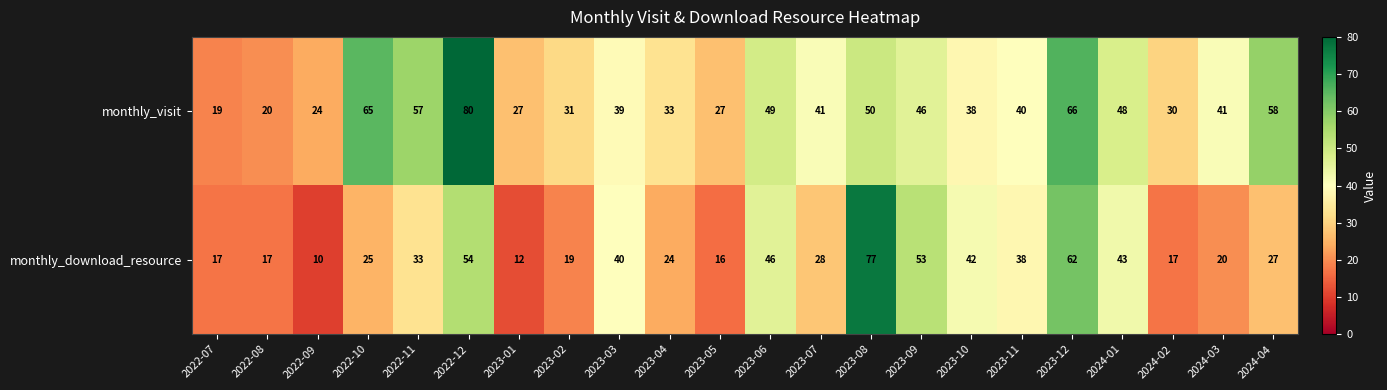

Count the number of data series in this chart.

2